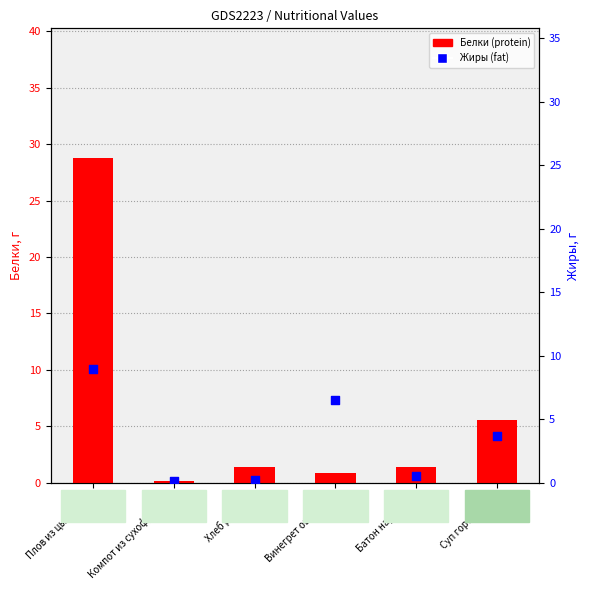

What is the total value across all series at Плов из цыпленка?

37.7